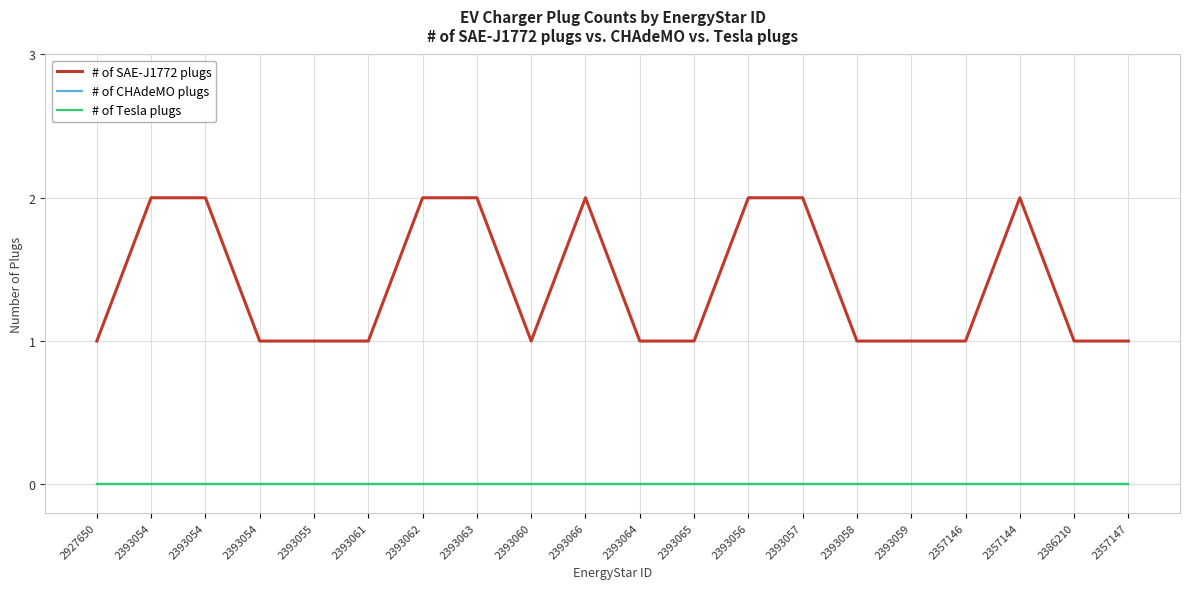

Is the value of # of CHAdeMO plugs at 2393066 greater than the value of # of Tesla plugs at 2393060?

No